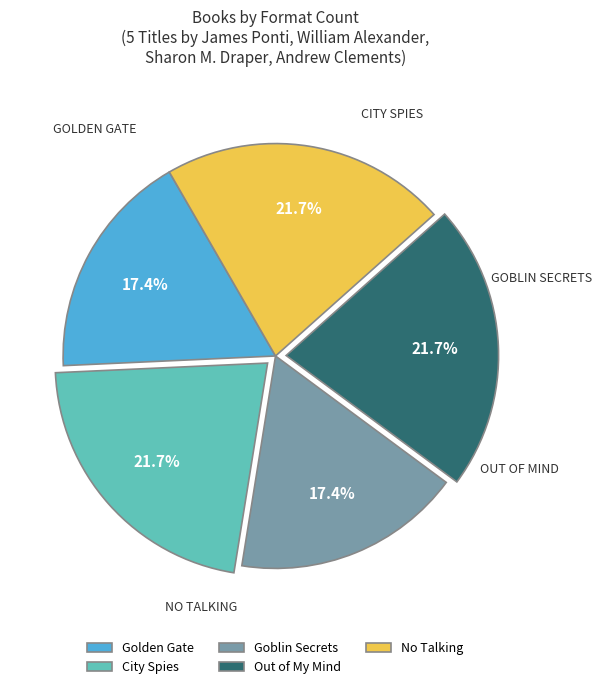

What is the total percentage of City Spies and Golden Gate?

39.1%